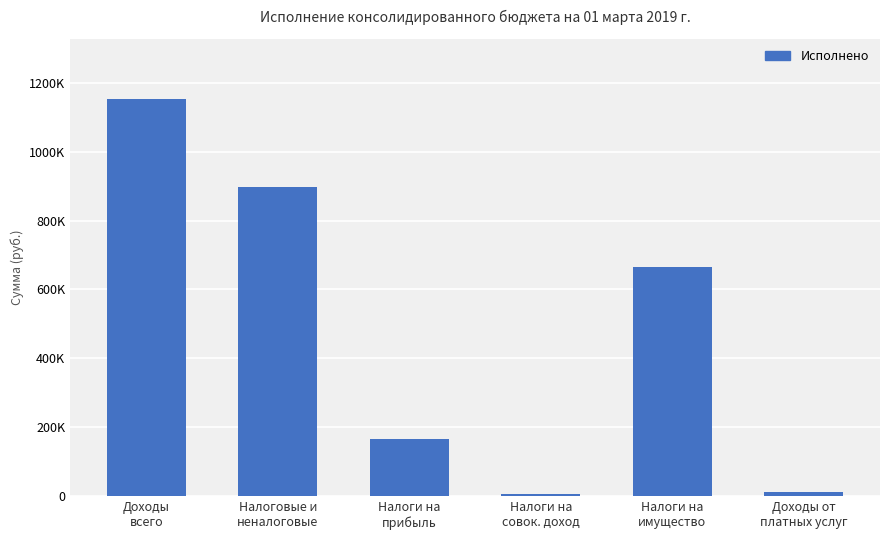

What is the label of the 2nd bar from the left?

Налоговые и
неналоговые